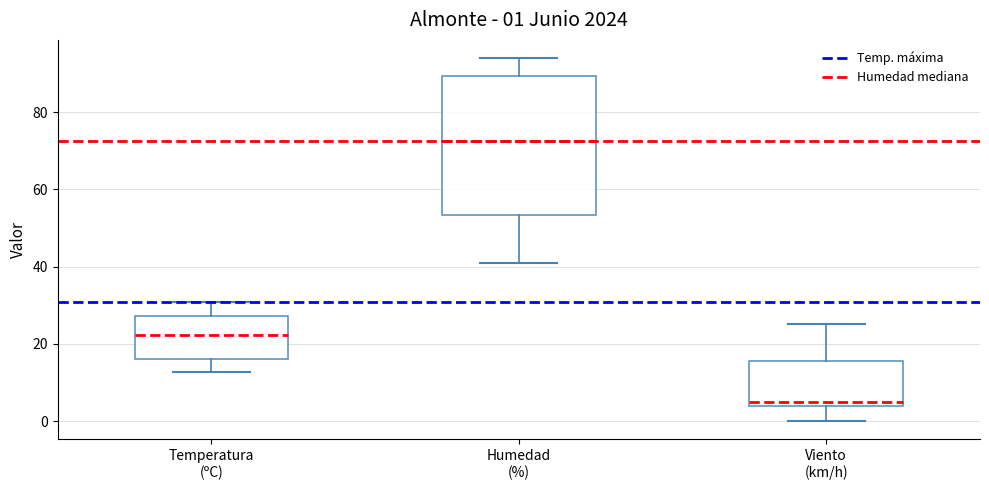

Comparing the boxes themselves (not the whiskers), which one is the tallest?

Humedad (%)